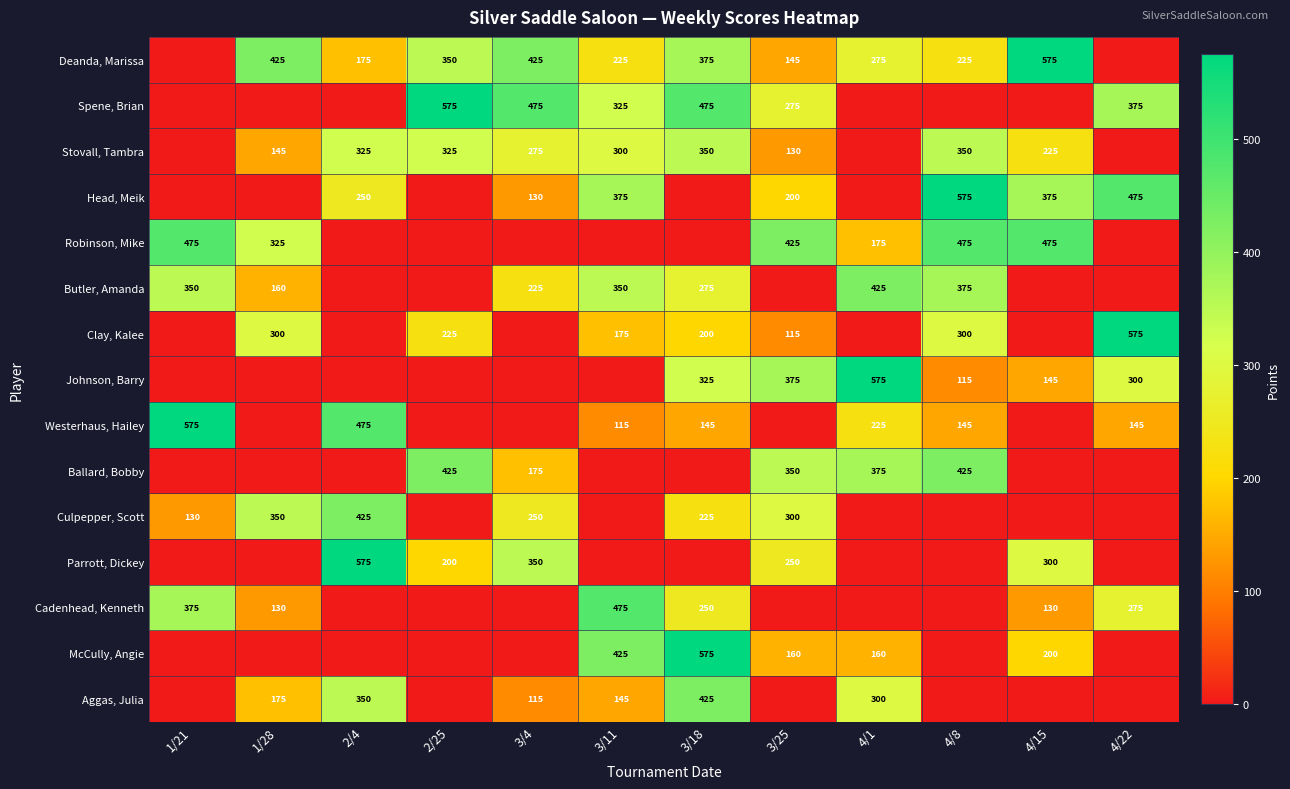

True or false: Cadenhead, Kenneth has a value of 483 at 4/22.

False